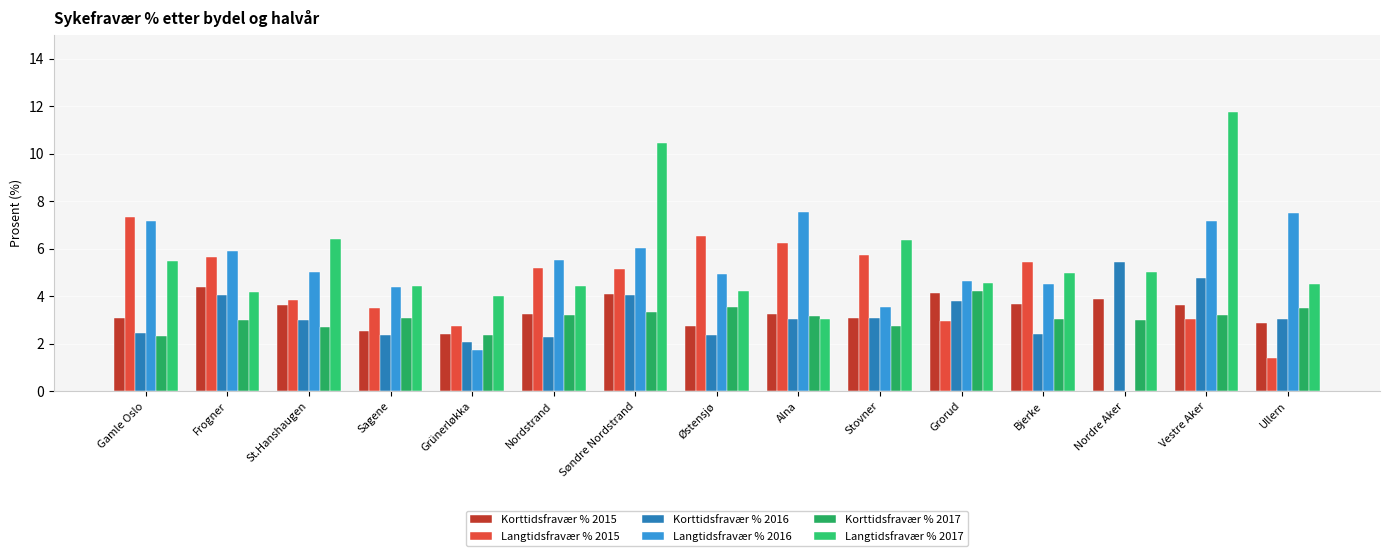

What is the greatest value displayed?

11.8